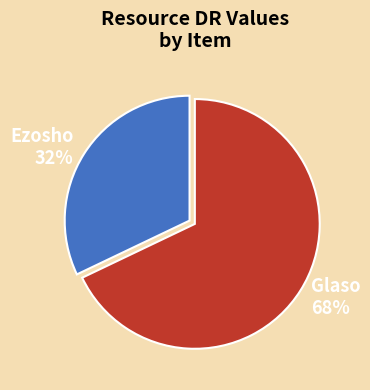

Approximately how many times larger is the value at Glaso compared to Ezosho?

2.1